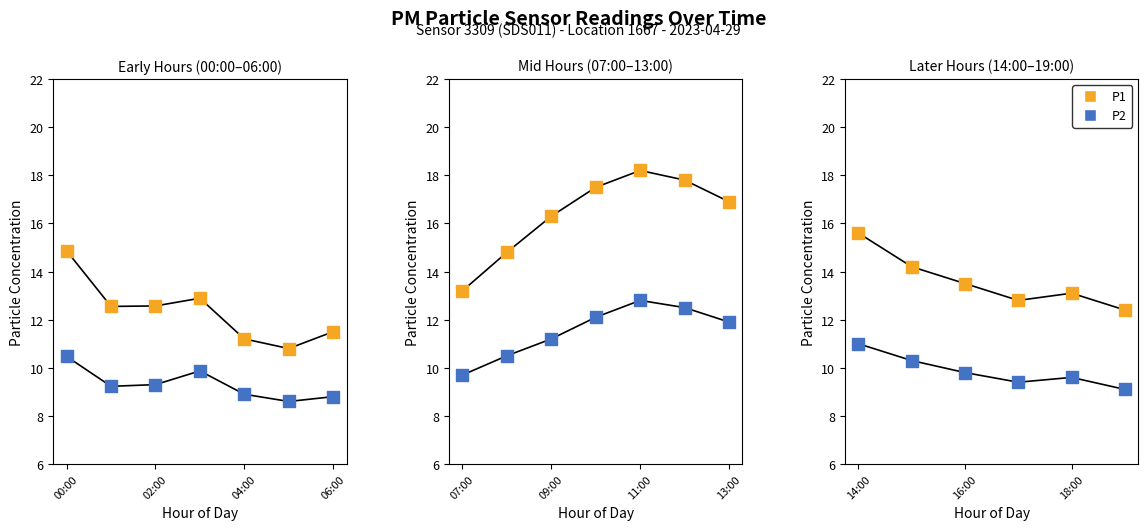

Which series has the widest spread of Y values?

P1